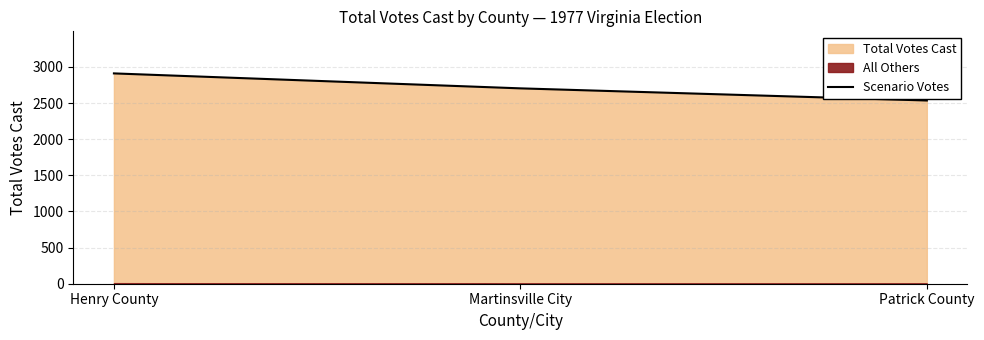

Rank the categories by value from lowest to highest.

Patrick County, Martinsville City, Henry County